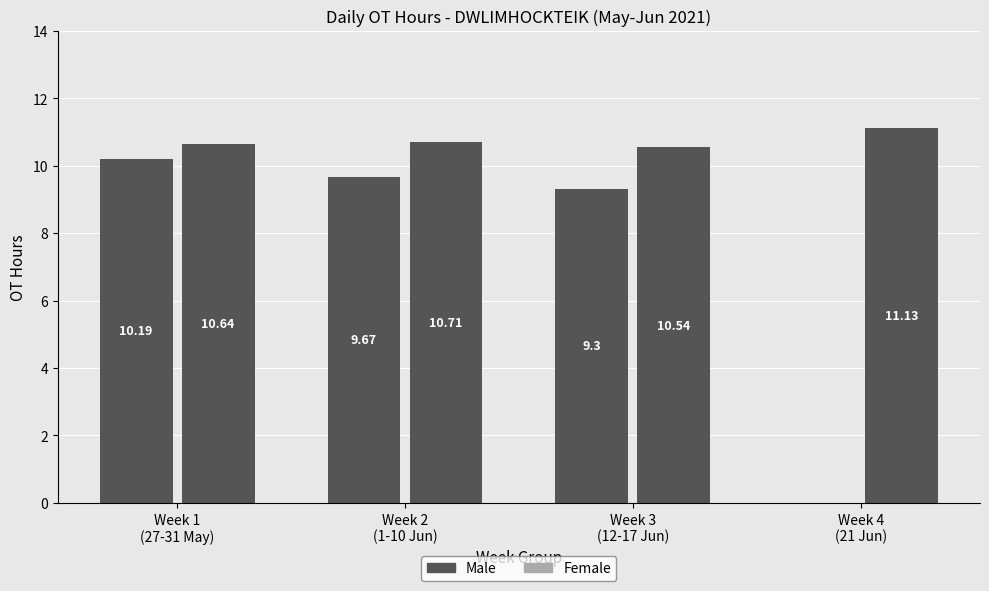

Between Week 3
(12-17 Jun) and Week 4
(21 Jun), which series saw the biggest shift?

Male